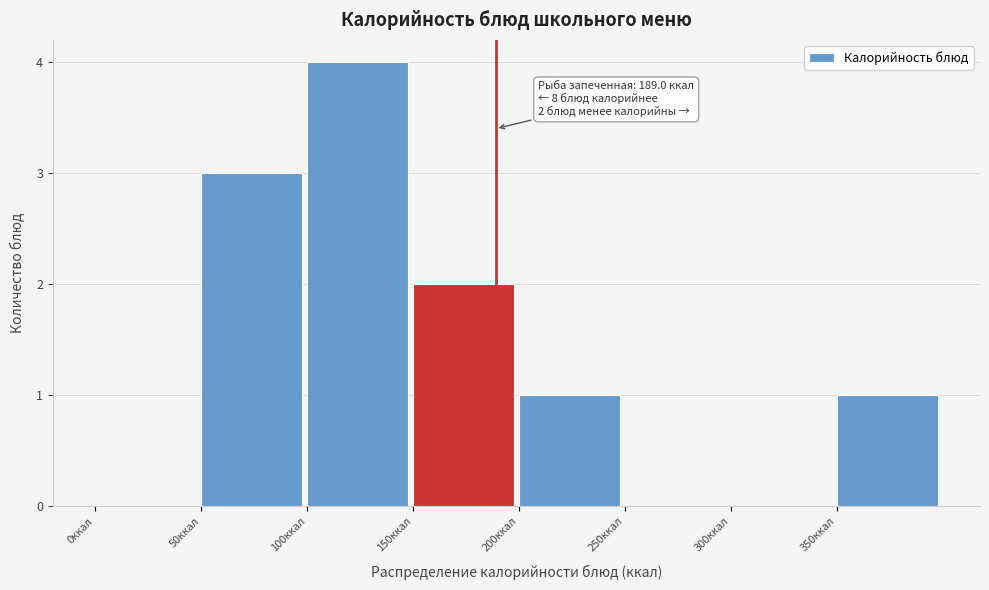

Which range on the x-axis has the tallest bar?

100 to 150